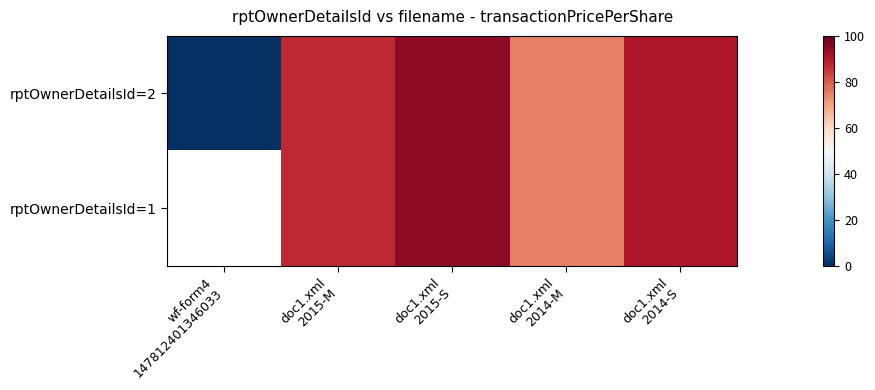

What is the total value across all series at doc1.xml
2014-S?

181.0